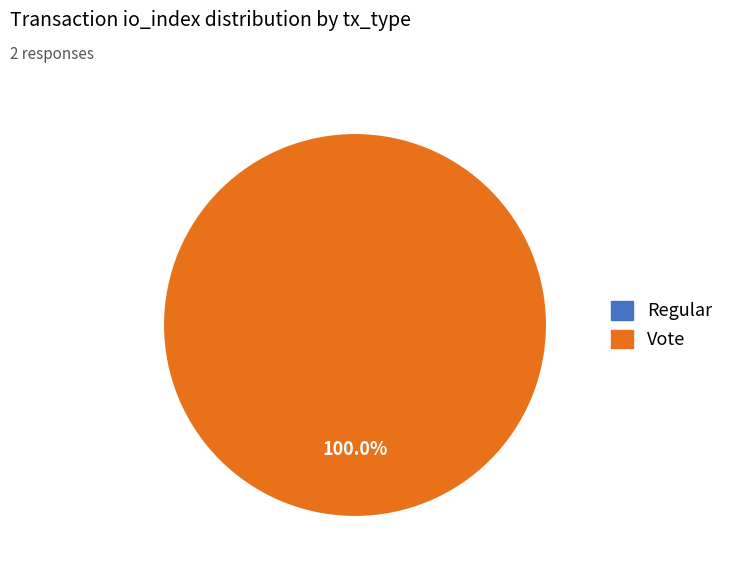

To the nearest percent, what is the average slice percentage?

50%